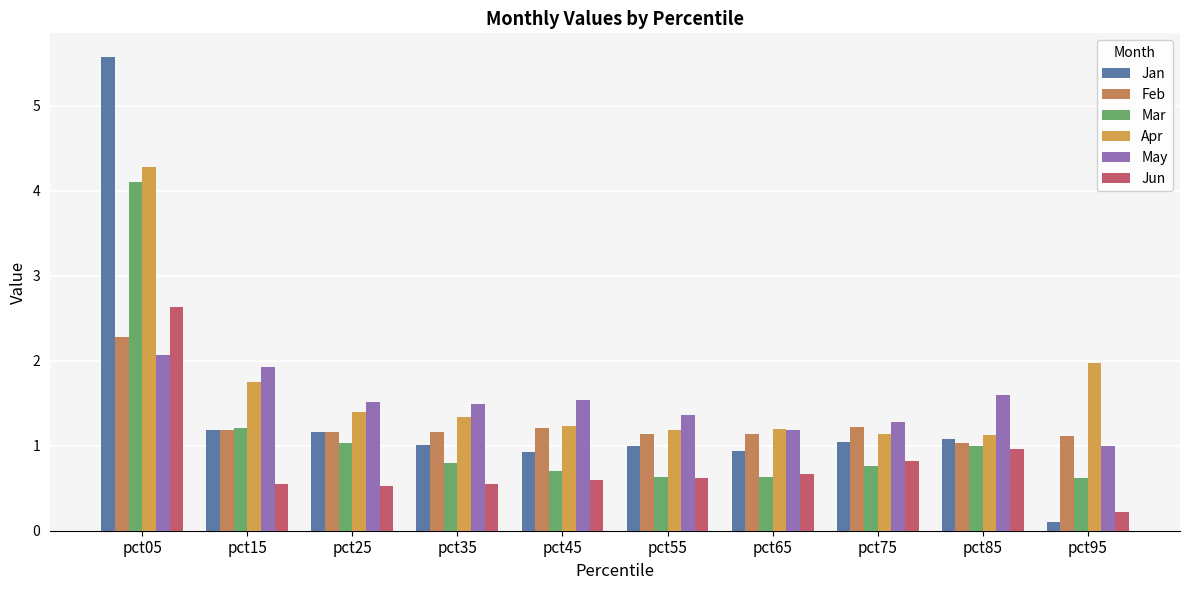

Rank the series by their maximum value, from highest to lowest.

Jan, Apr, Mar, Jun, Feb, May